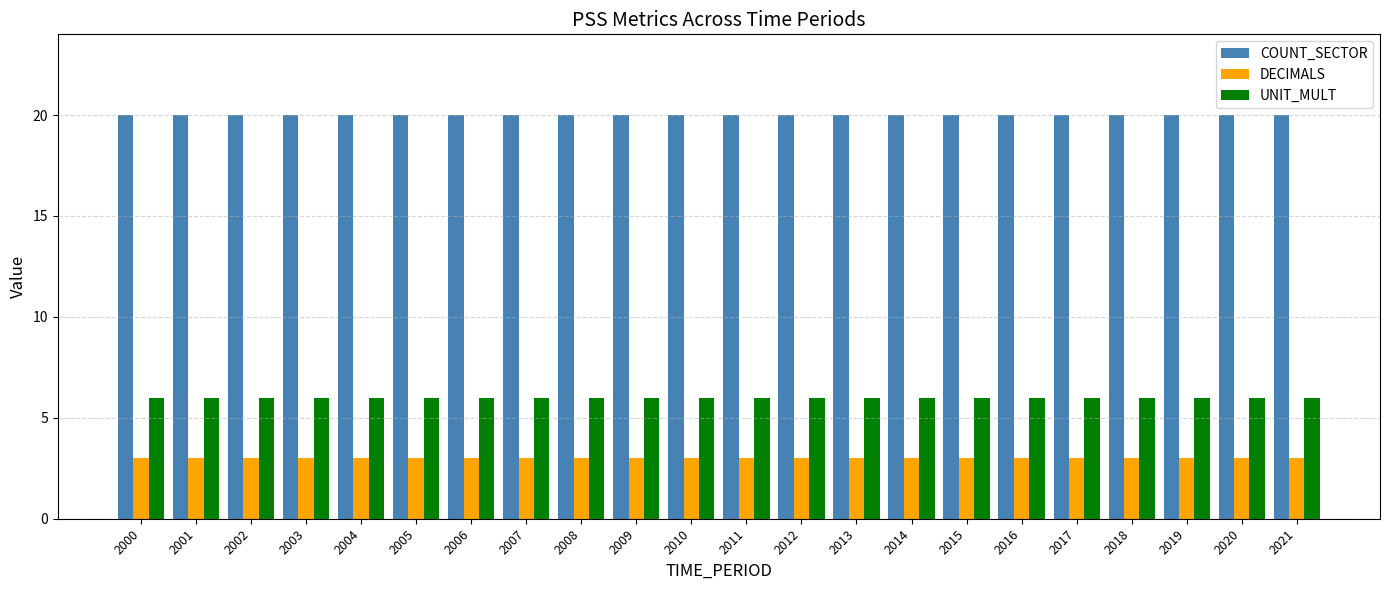

Is the value of UNIT_MULT at 2011 greater than the value of DECIMALS at 2019?

Yes